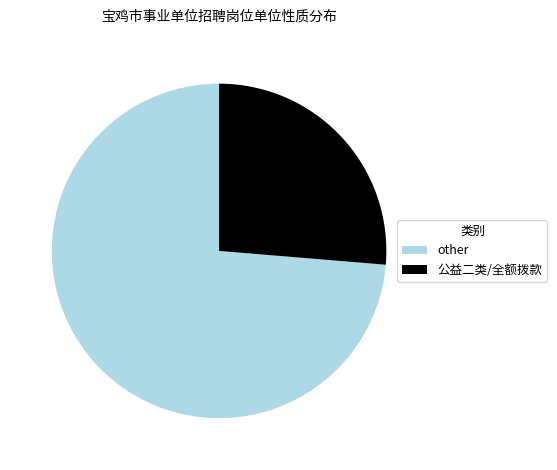

Is there a majority slice in this chart?

Yes